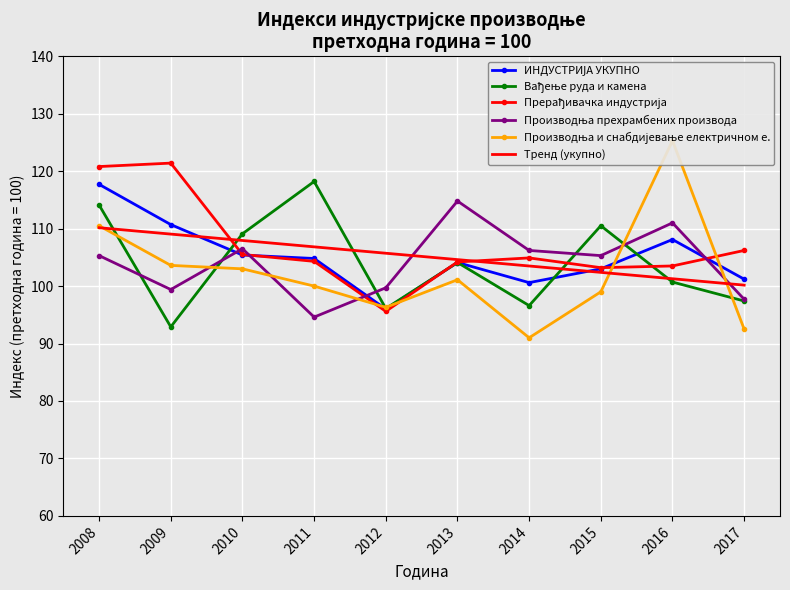

Reading left to right, what are all the values shown in this chart?

ИНДУСТРИЈА УКУПНО: 2008=117.7	2009=110.7	2010=105.4	2011=104.8	2012=96.0	2013=104.1	2014=100.6	2015=103.0	2016=108.1	2017=101.2
Вађење руда и камена: 2008=114.1	2009=92.9	2010=109.1	2011=118.2	2012=96.1	2013=104.1	2014=96.6	2015=110.5	2016=100.7	2017=97.4
Прерађивачка индустрија: 2008=120.8	2009=121.4	2010=105.5	2011=104.3	2012=95.6	2013=104.2	2014=104.9	2015=103.2	2016=103.5	2017=106.2
Производња прехрамбених производа: 2008=105.3	2009=99.4	2010=106.5	2011=94.6	2012=99.7	2013=114.8	2014=106.2	2015=105.3	2016=111.0	2017=97.7
Производња и снабдијевање електричном е.: 2008=110.5	2009=103.6	2010=103.0	2011=100.0	2012=96.3	2013=101.1	2014=91.0	2015=99.0	2016=125.3	2017=92.5
Тренд (укупно): 2008=110.2	2009=109.0	2010=107.9	2011=106.8	2012=105.7	2013=104.6	2014=103.5	2015=102.4	2016=101.3	2017=100.2